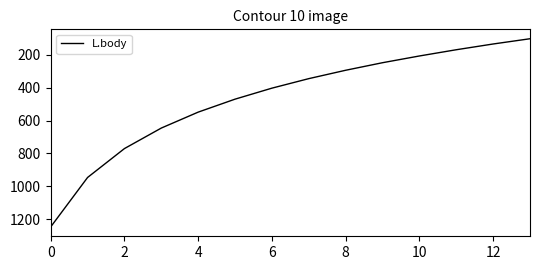

Reading right to left, what are all the values shown in this chart?

101	133	168	206	247	293	344	402	469	548	645	770	946	1247